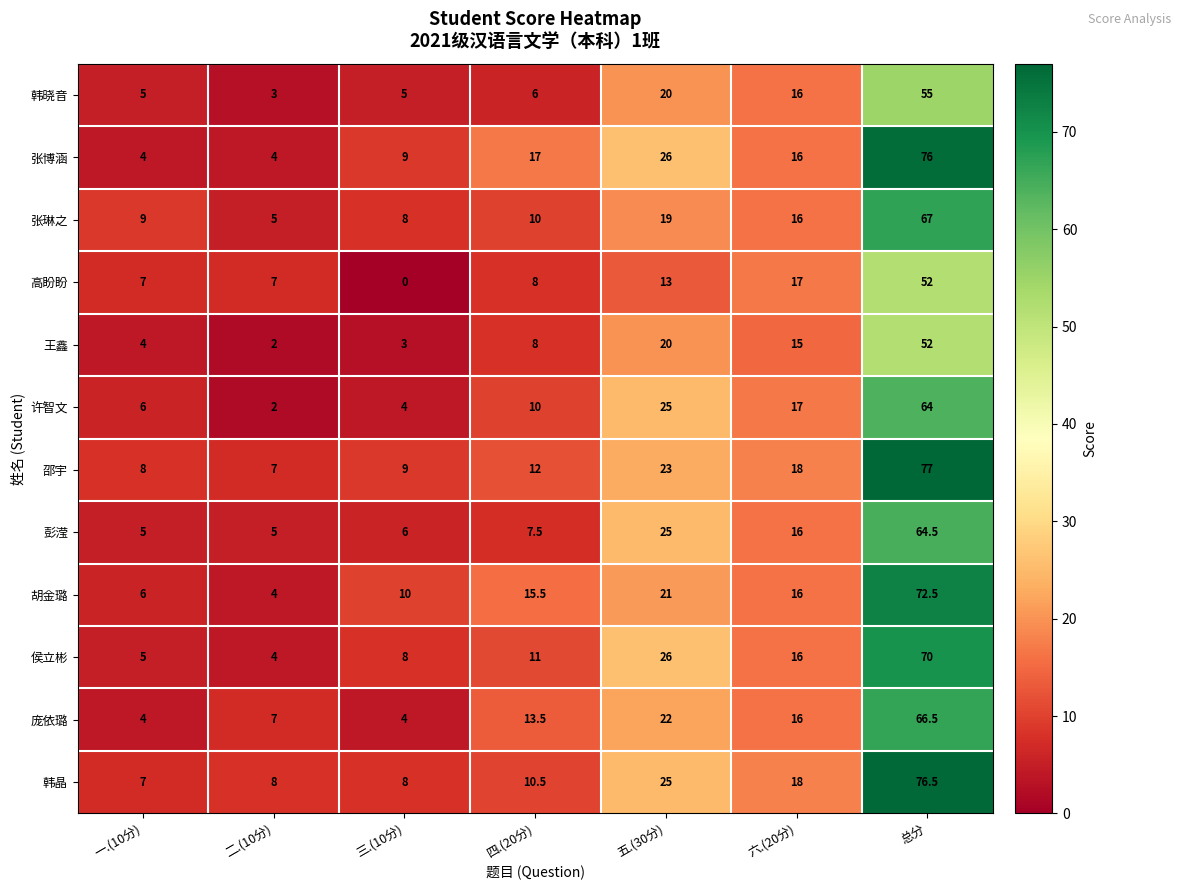

At which category is the sum across all series the highest?

总分